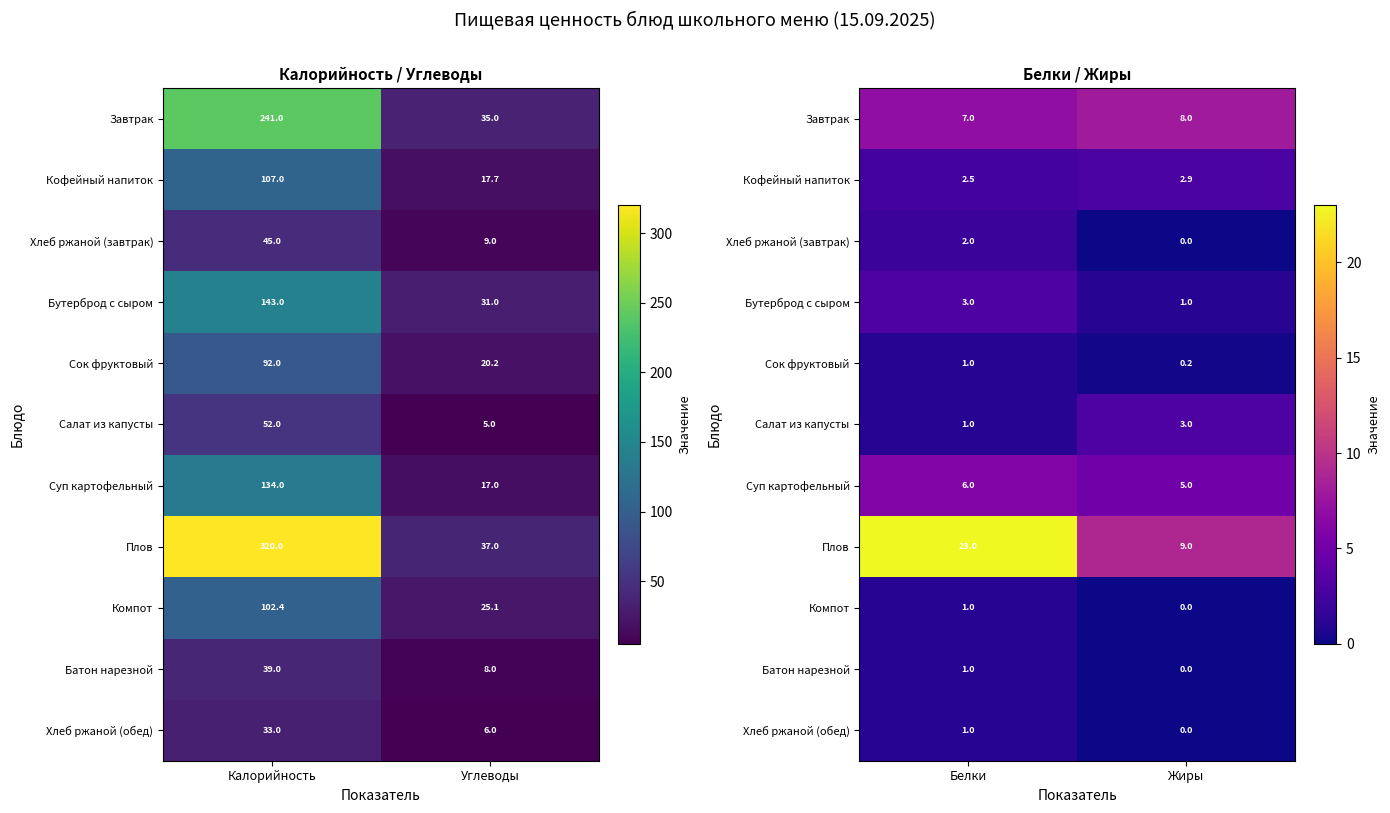

Which category has the highest value across all series?

Белки